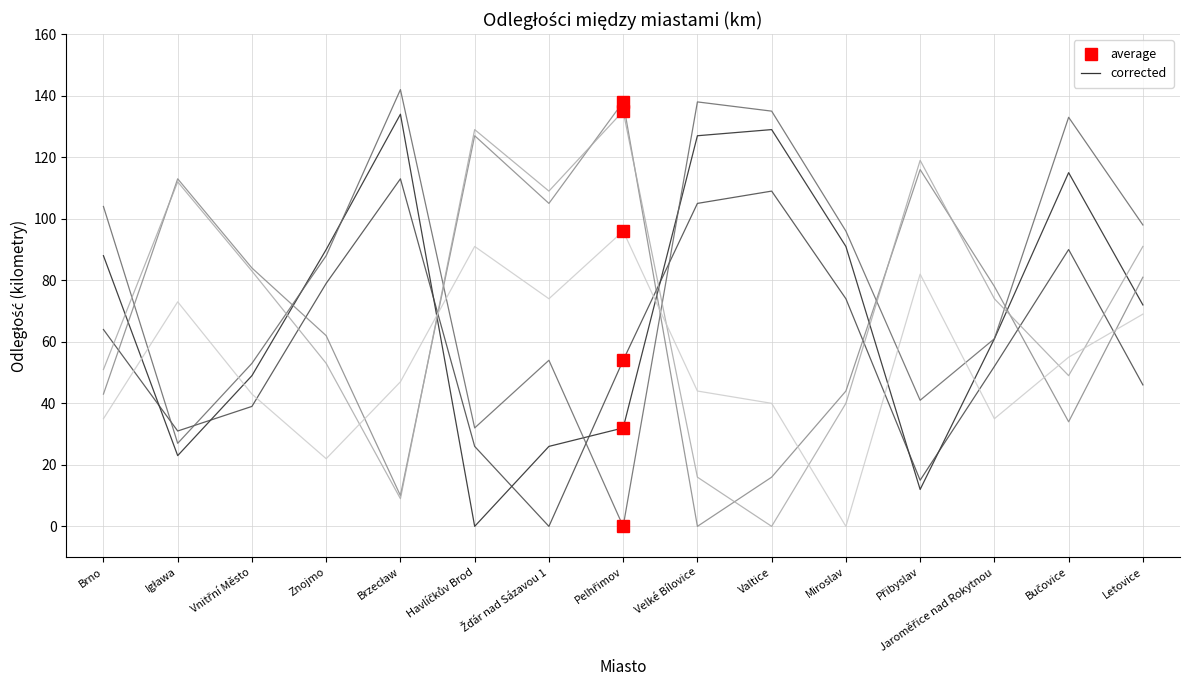

What is the total value across all series at Brno?

385